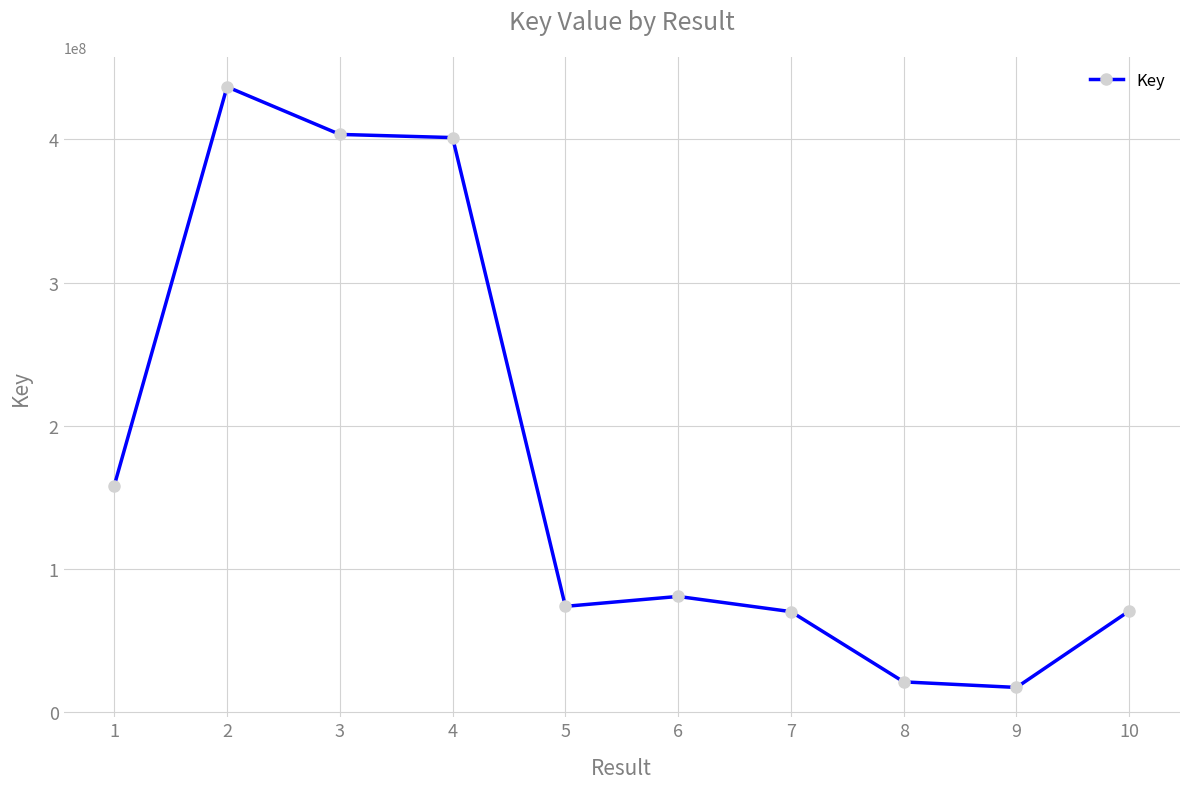

Between 9 and 6, which is larger?

6